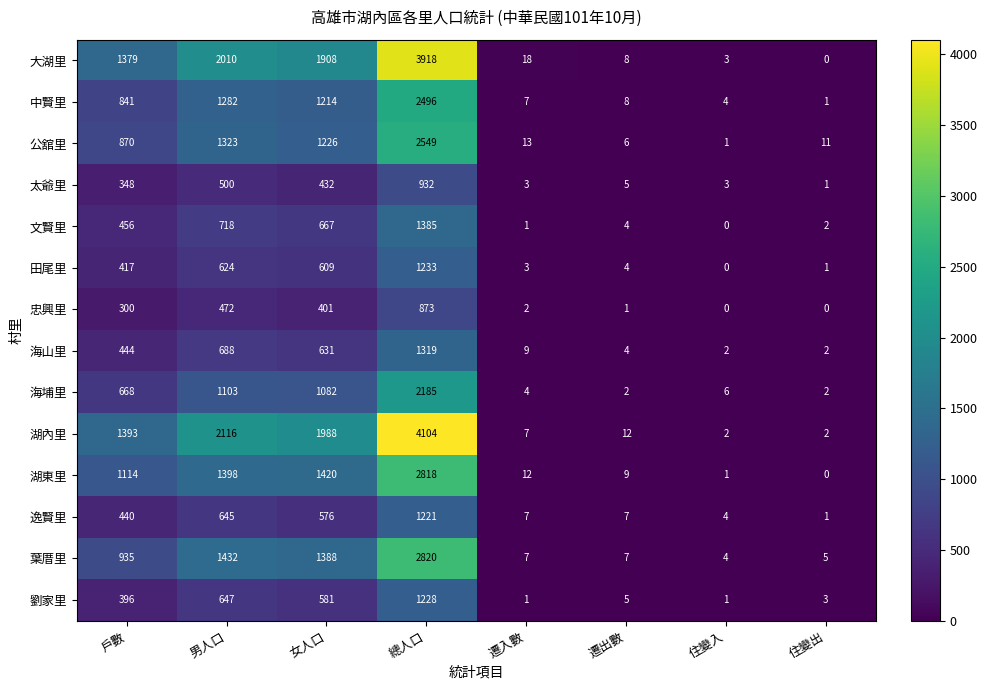

What is the maximum value shown in the chart?

4104